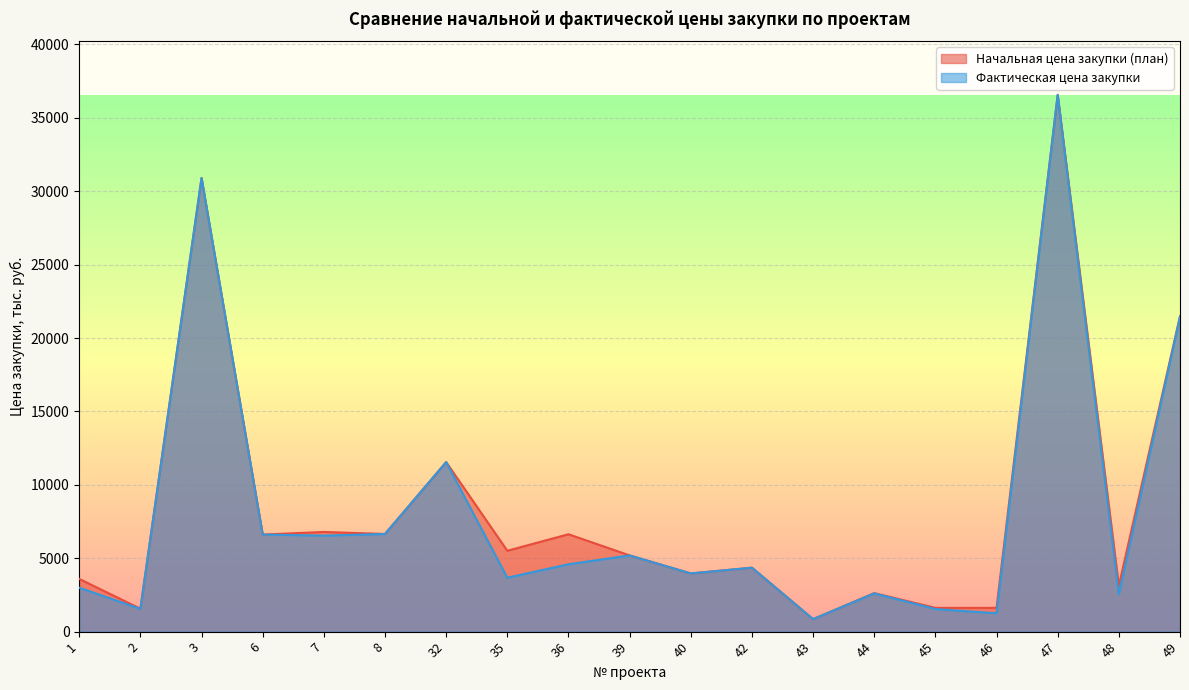

What is the spread (max minus min) of values at 32?

1.0